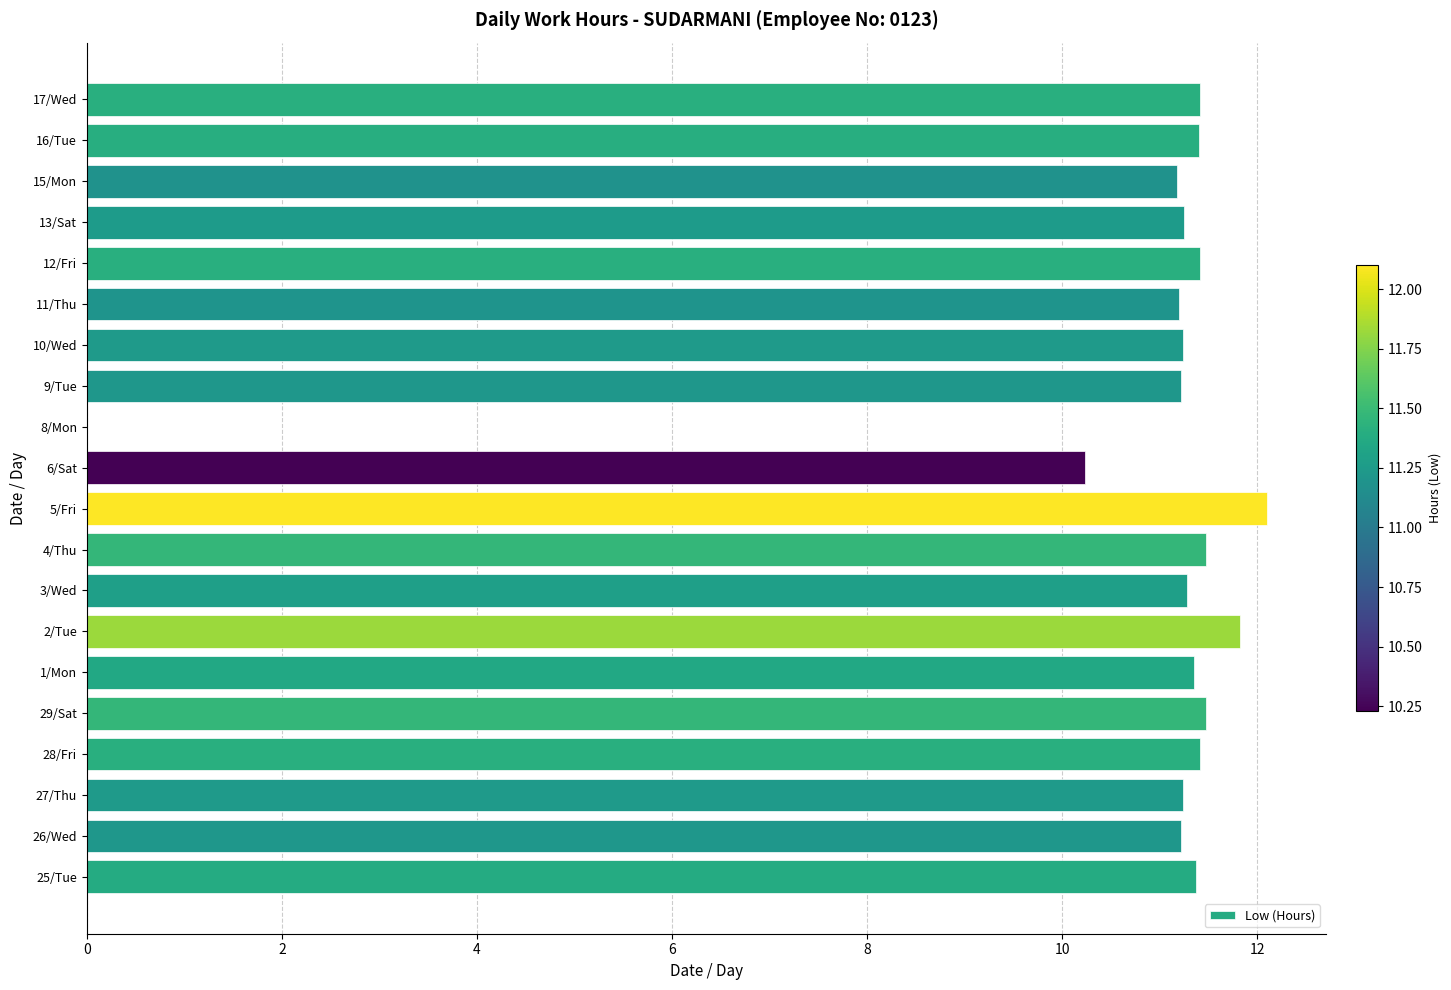

What is the ratio of the value at 10/Wed to the value at 5/Fri?

0.9